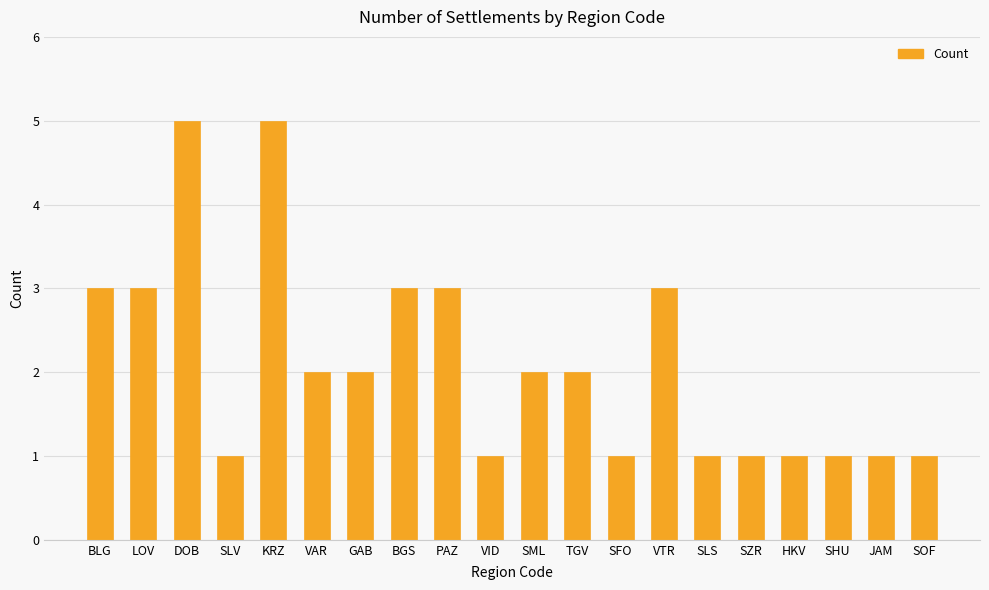

How many values are between 1 and 3?

18